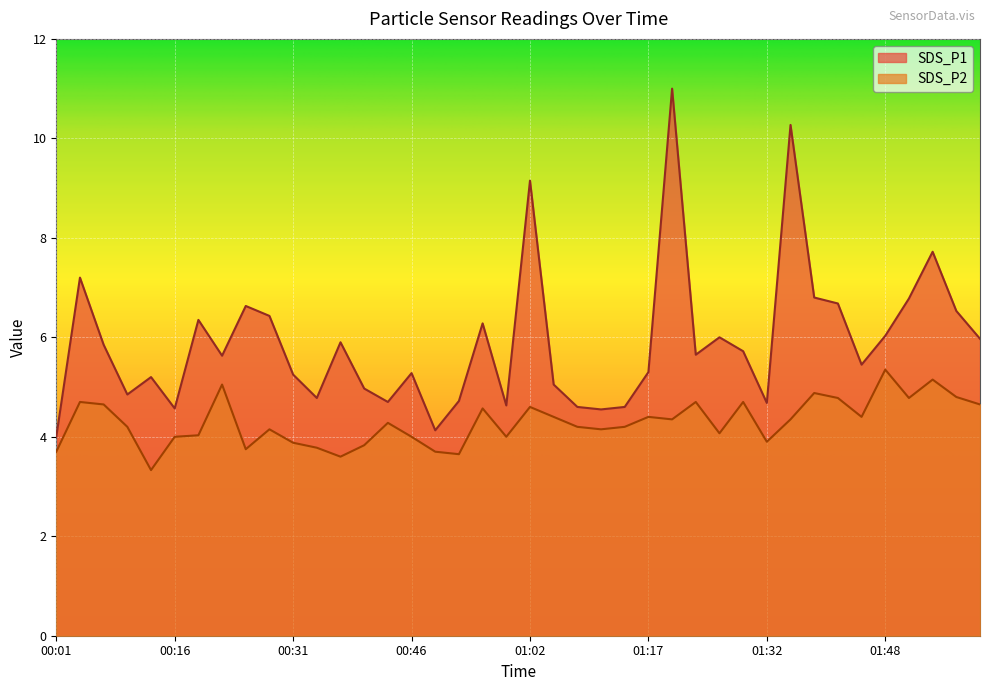

True or false: SDS_P1 and SDS_P2 intersect in this chart.

False